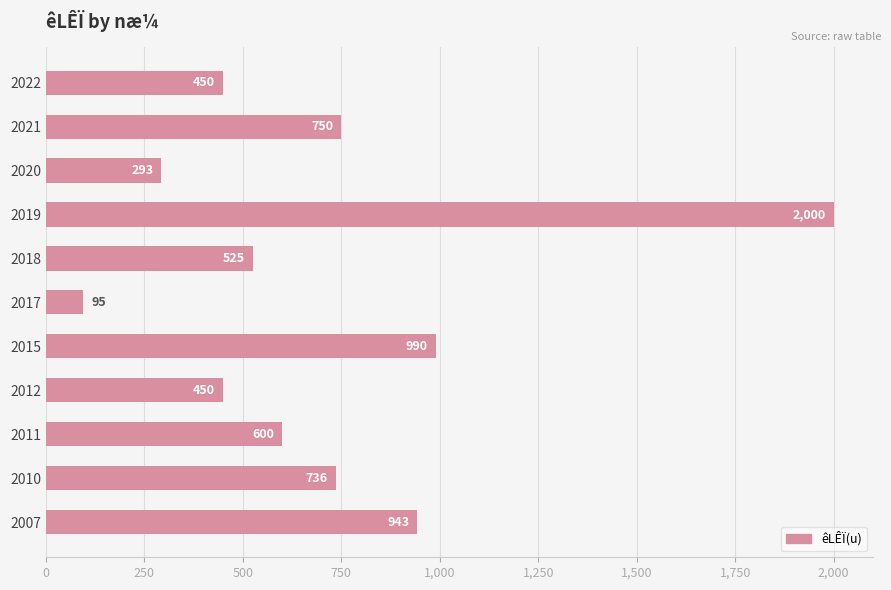

What is the sum of all values?

7832